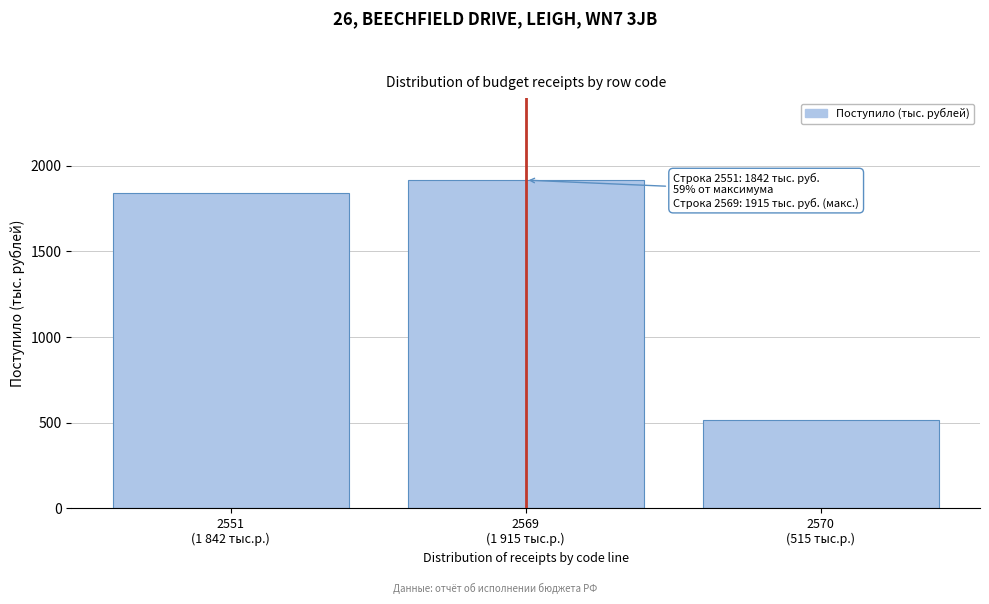

Reading left to right, extract all data points from this chart.

1842	1915	515